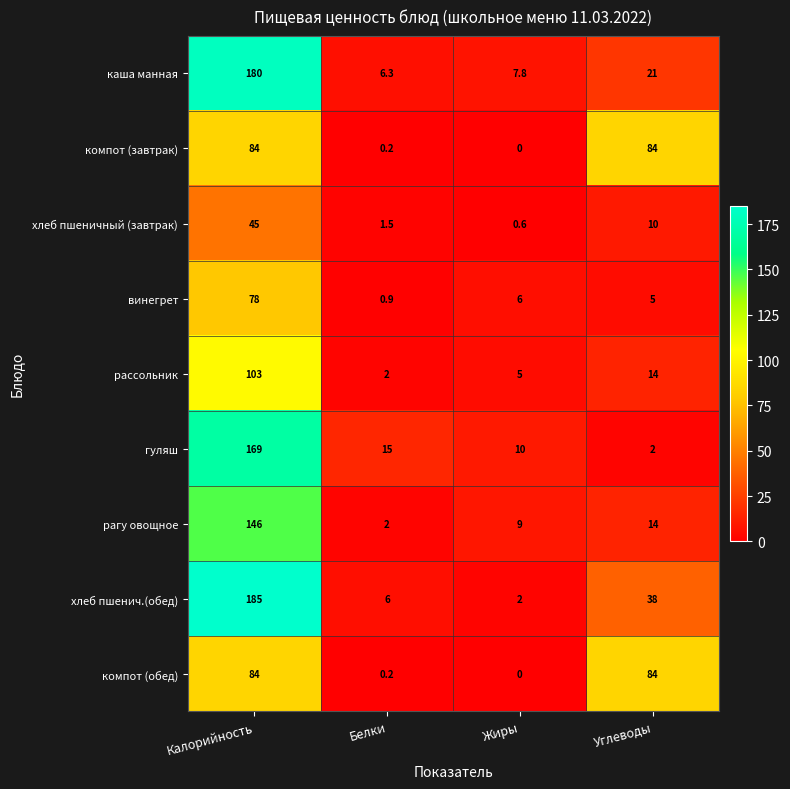

Read the рассольник value at Белки.

2.0